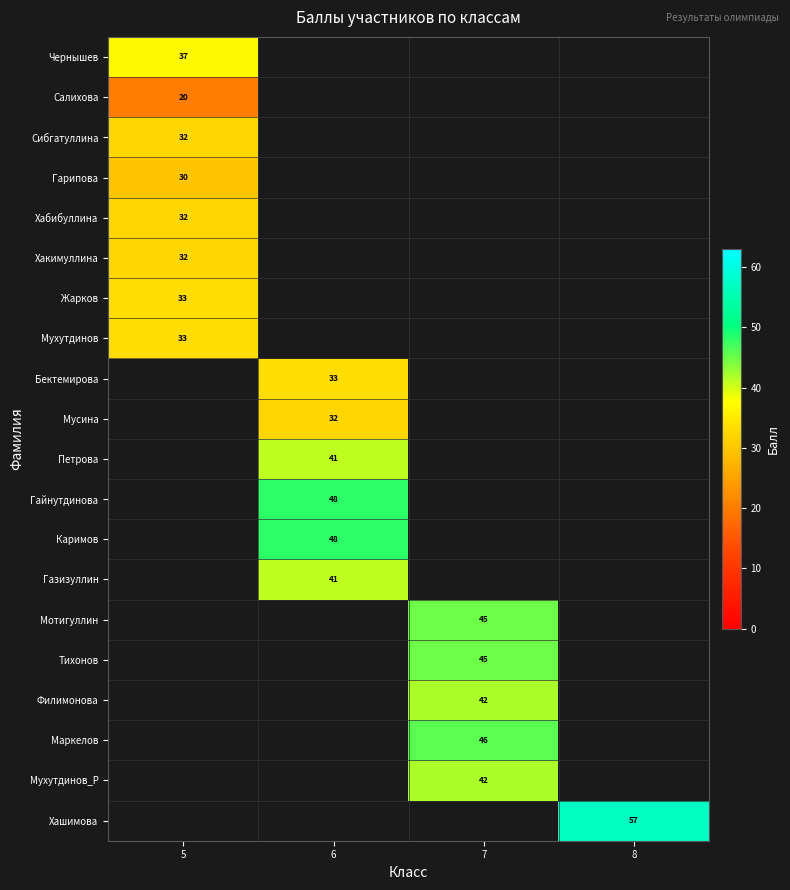

At which category does the chart reach its minimum across all series?

5